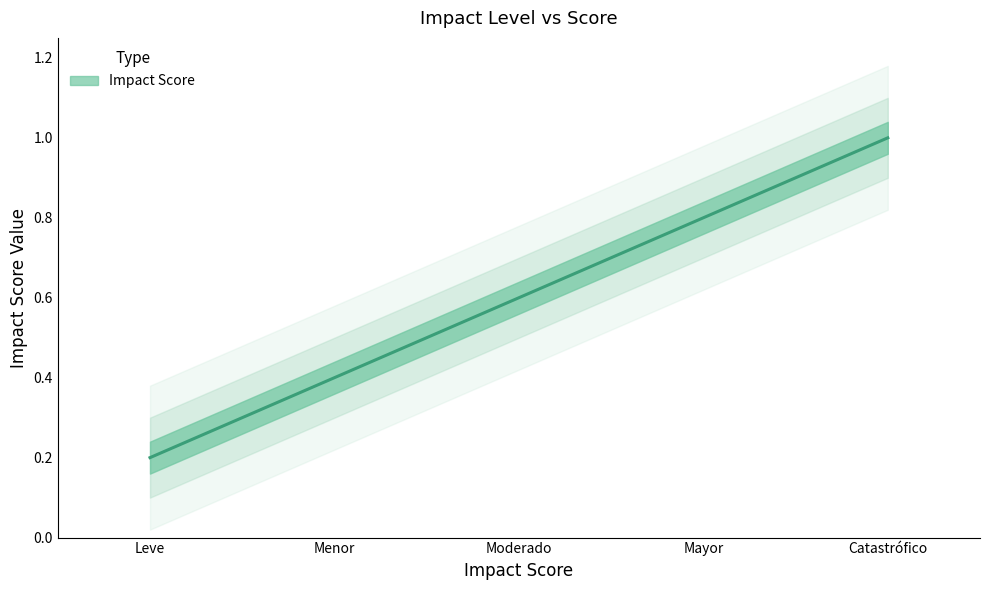

What position from the right is Leve?

5